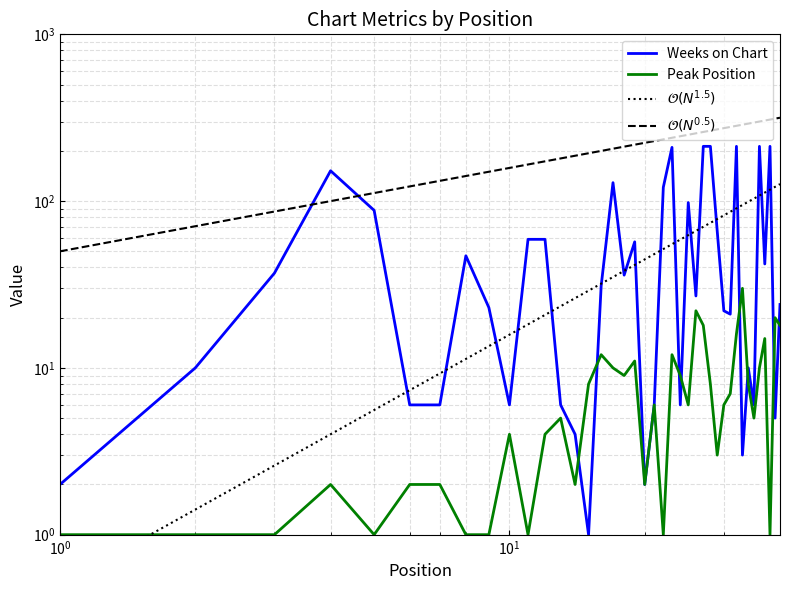

Which series has the largest range (max minus min)?

Weeks on Chart